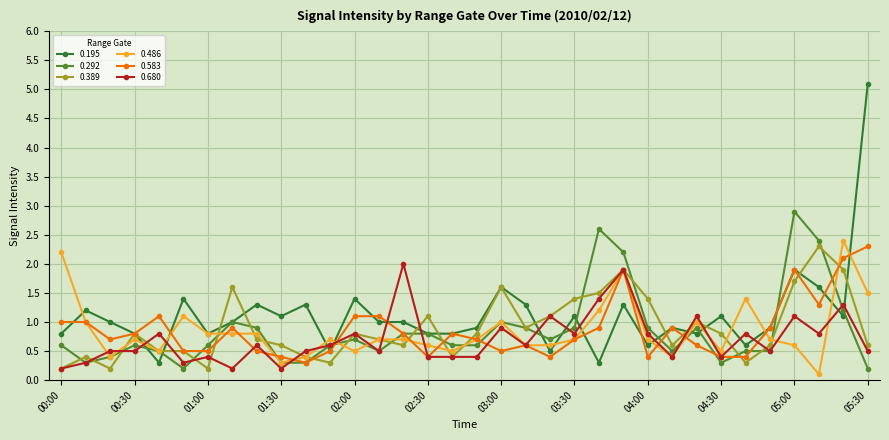

Which series has the largest range (max minus min)?

0.195